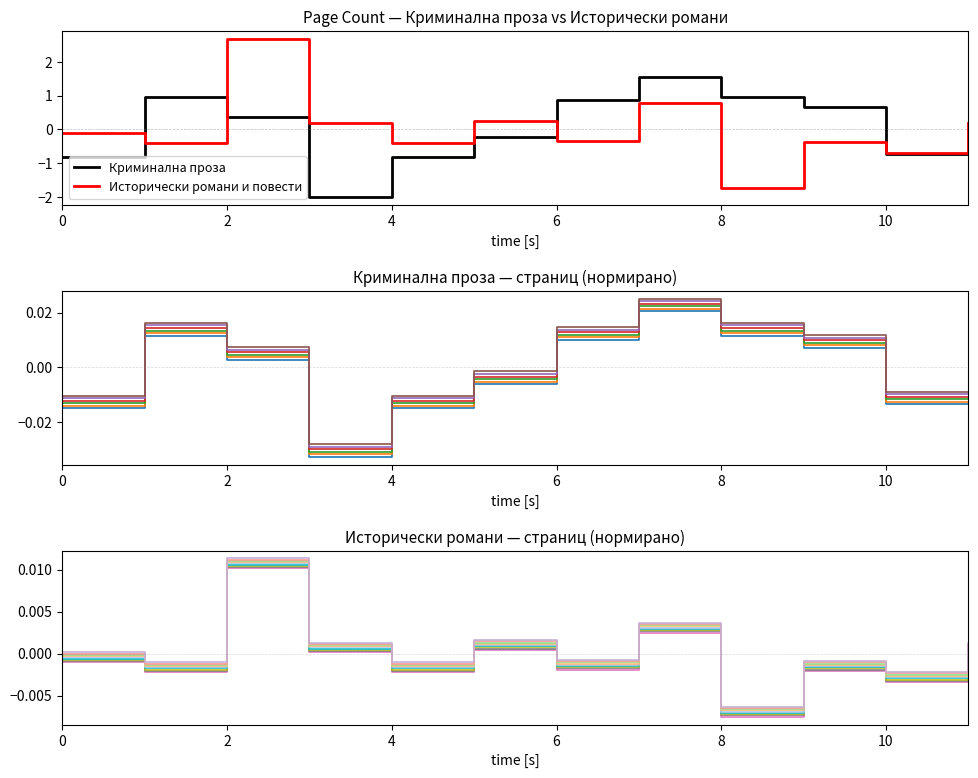

Which category has the lowest value in the Исторически романи и повести series?

8